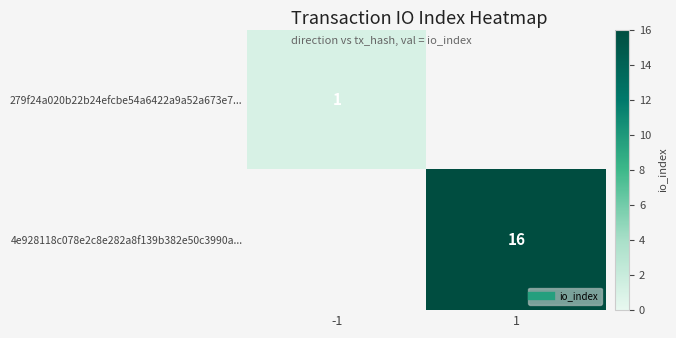

The 279f24a020b22b24efcbe54a6422a9a52a673e7... series shows 1.0 at -1. True or false?

True